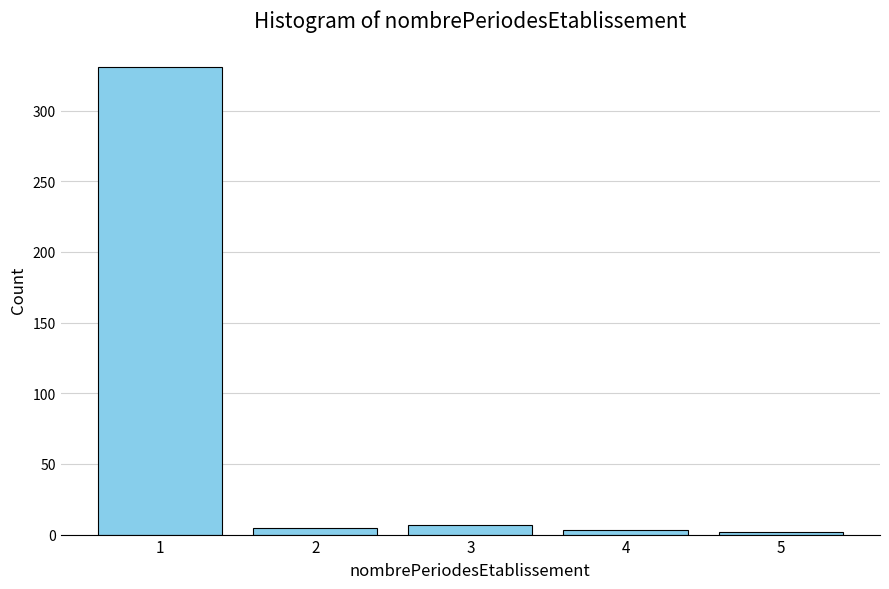

What is the sum of all values?

348